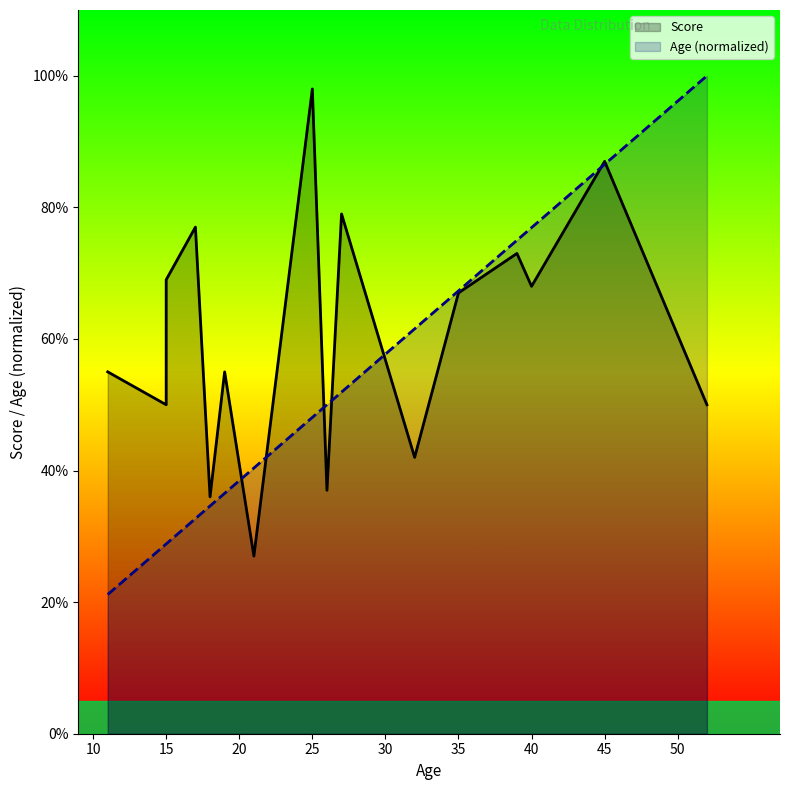

Reading right to left, what are all the values shown in this chart?

100.0	86.5	76.9	75.0	67.3	61.5	51.9	50.0	48.1	40.4	36.5	34.6	32.7	28.8	28.8	21.2